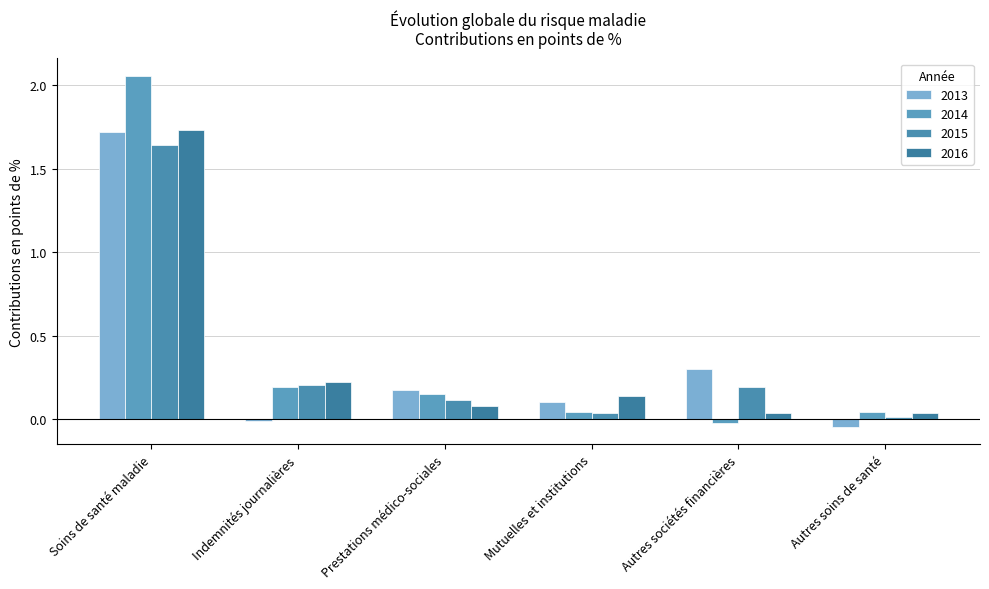

Between Prestations médico-sociales and Mutuelles et institutions, which series saw the biggest shift?

2014